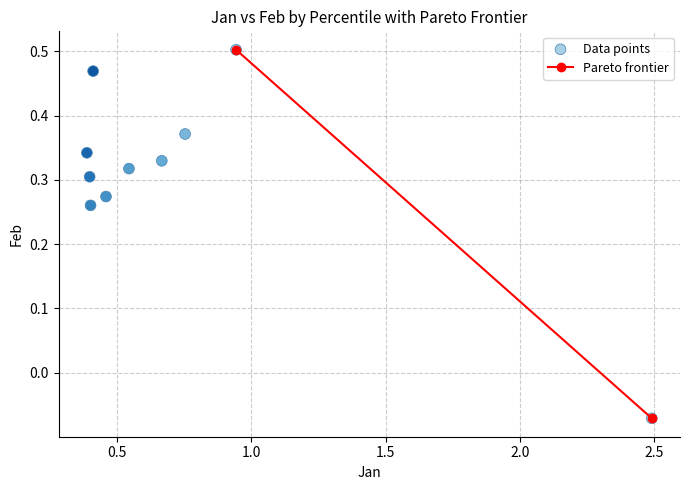

What is the average X value?

0.7